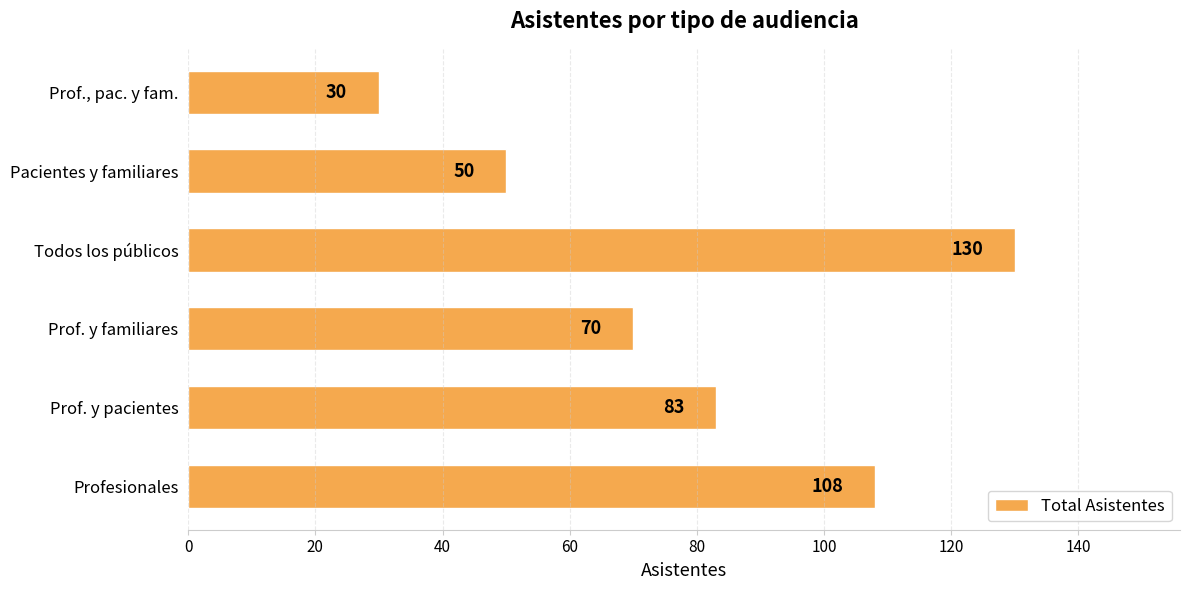

Rank the categories by value from lowest to highest.

Prof., pac. y fam., Pacientes y familiares, Prof. y familiares, Prof. y pacientes, Profesionales, Todos los públicos